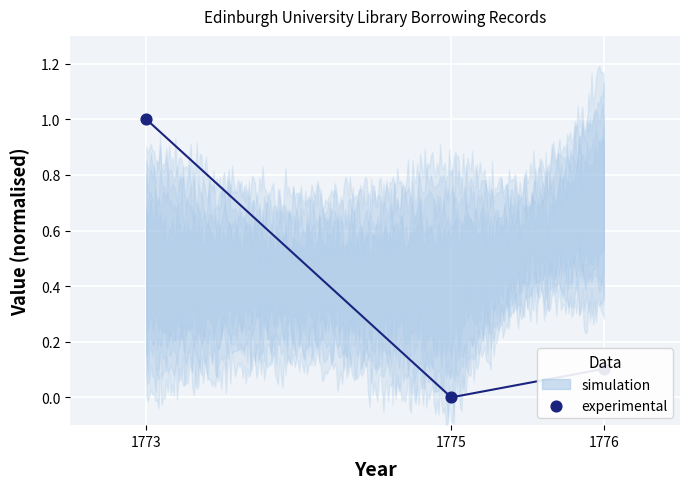

Which has a higher value, 1776 or 1775?

1776